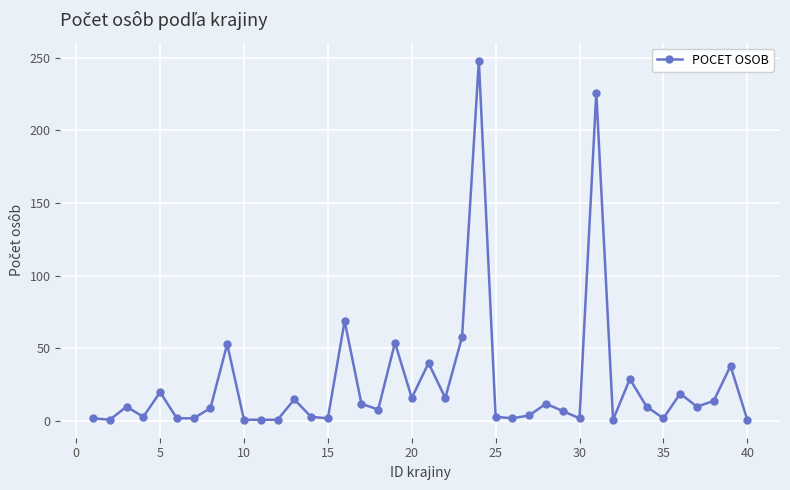

What is the average value?

26